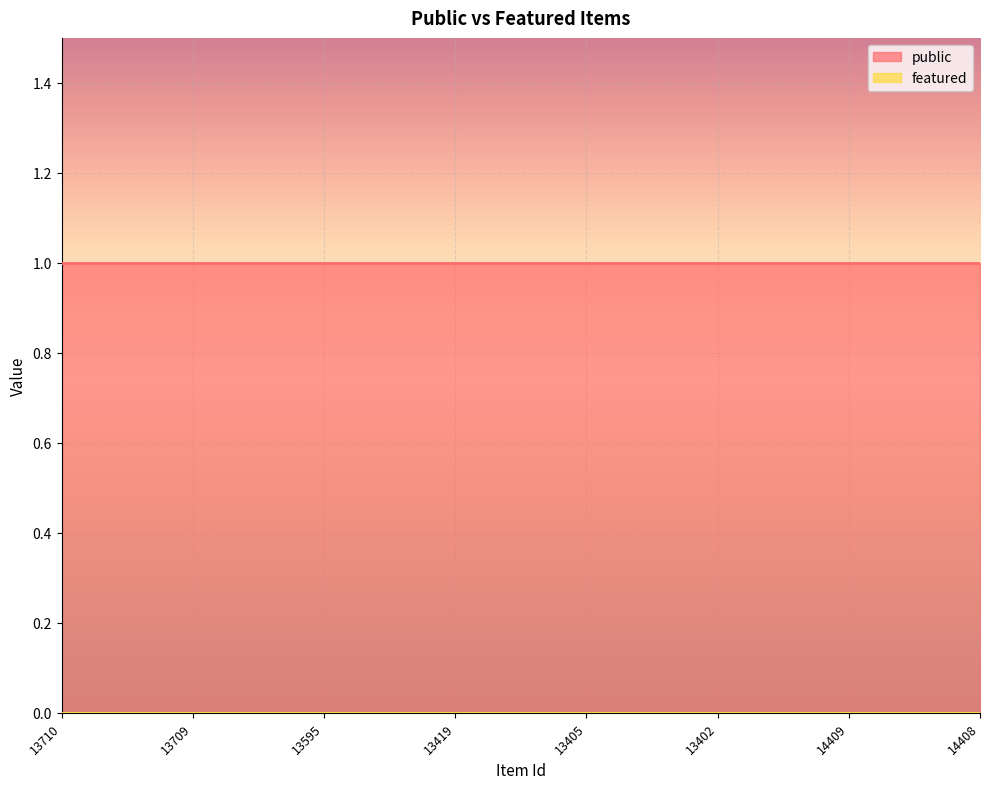

What is the total value across all series at 14408?

1